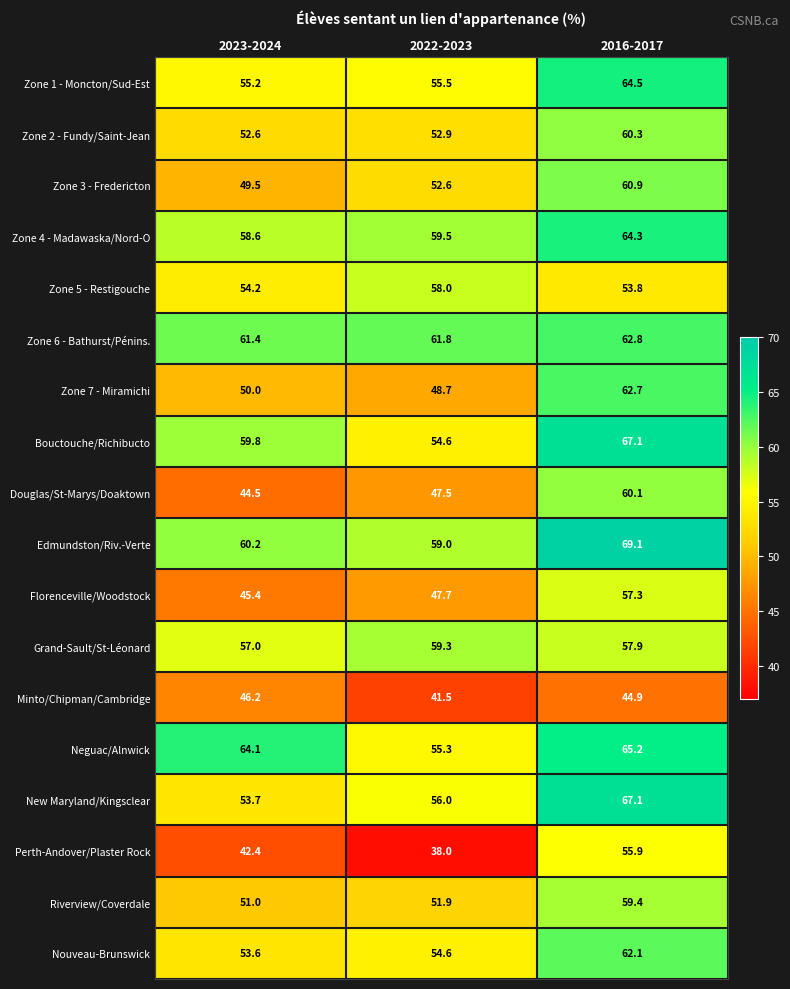

The value of Perth-Andover/Plaster Rock at 2023-2024 is 60.3. True or false?

False